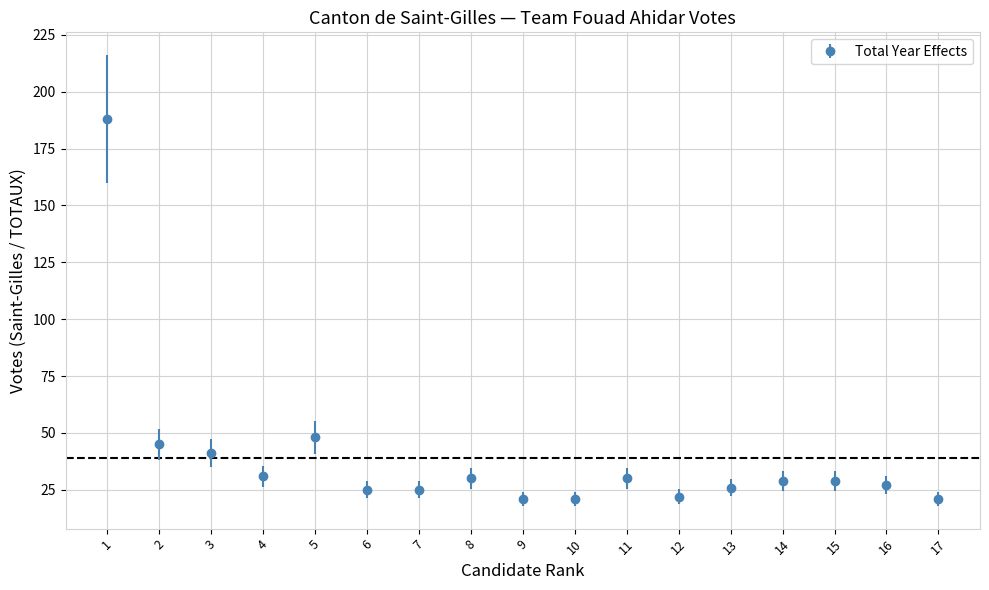

What is the change in value from 2 to 14?

-16